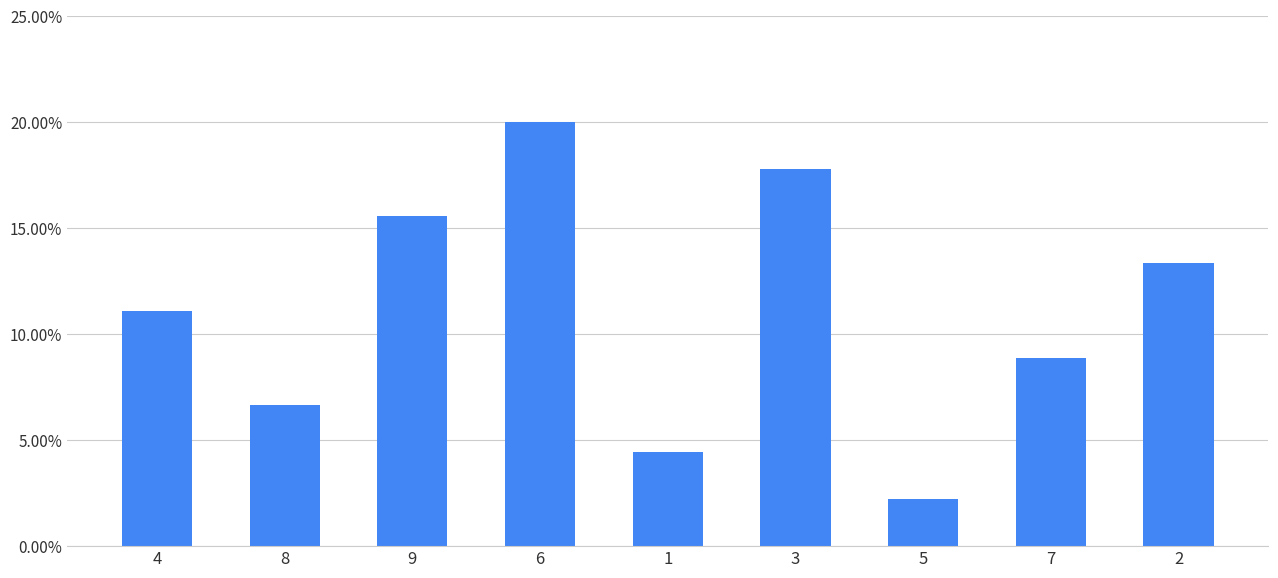

Which has a higher value, 2 or 5?

2